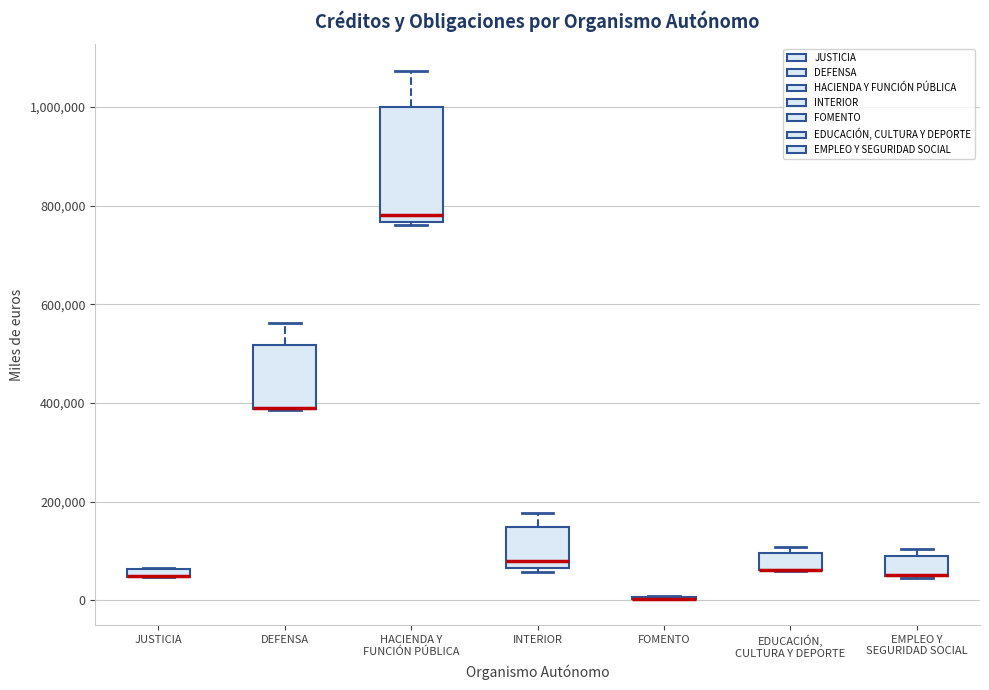

Where is the lower edge of the box for EDUCACIÓN, CULTURA Y DEPORTE on the y-axis? The values are not printed on the chart, so give them approximately, as read against the axis.

60000